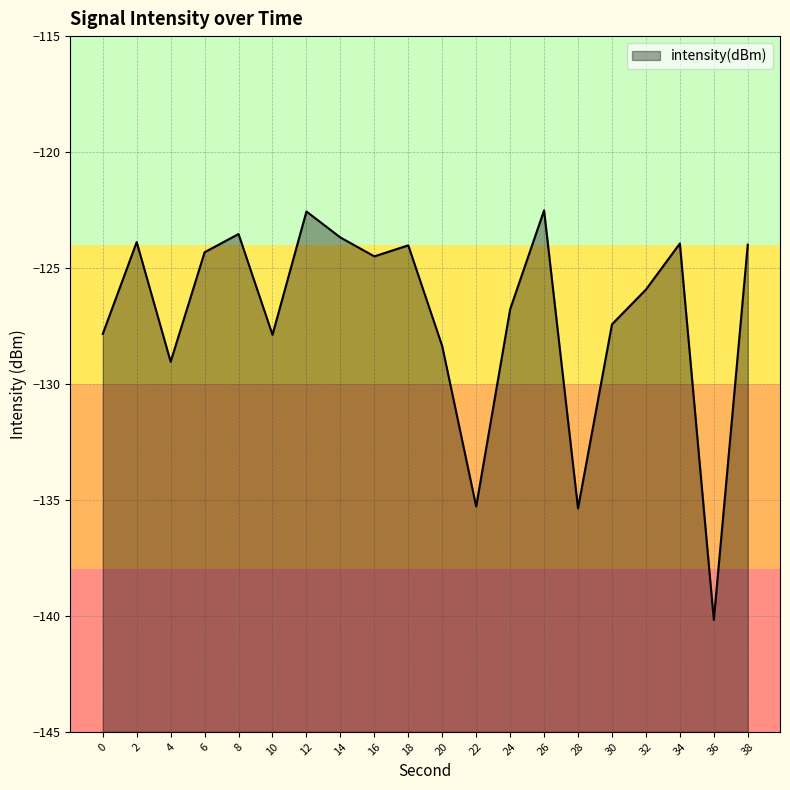

How many distinct data groups are displayed?

1